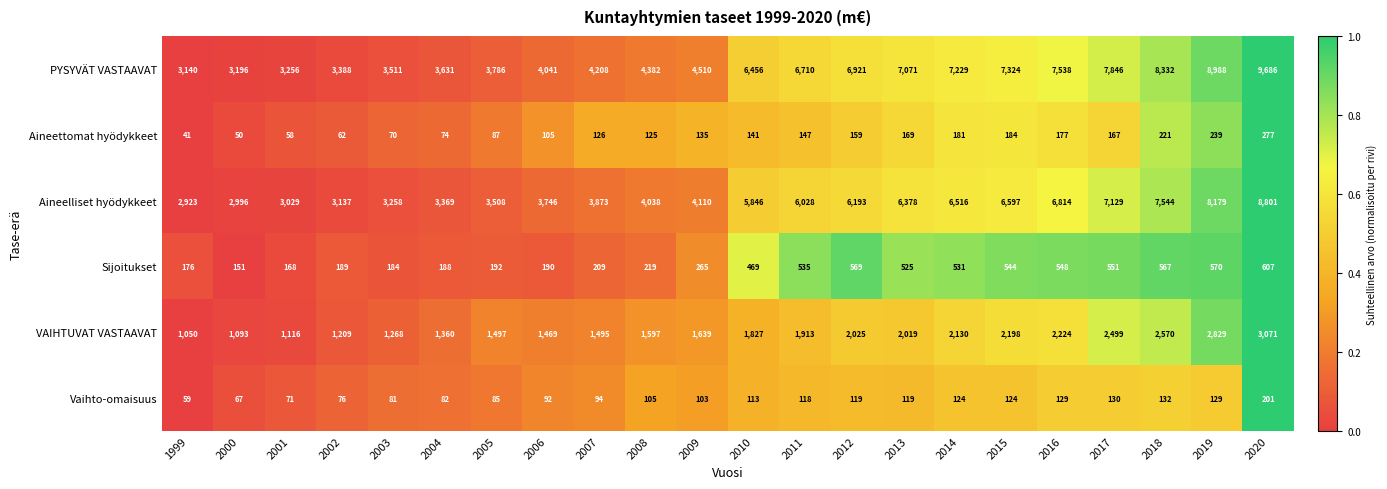

What is the difference between the second highest and minimum values in the Aineettomat hyödykkeet series?

198